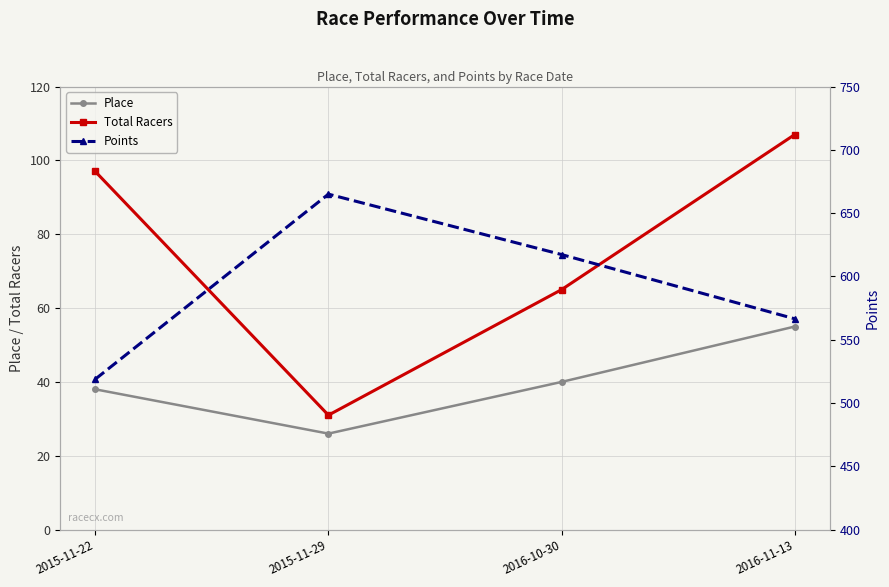

What is the difference between the Place values at 2016-11-13 and 2015-11-29?

29